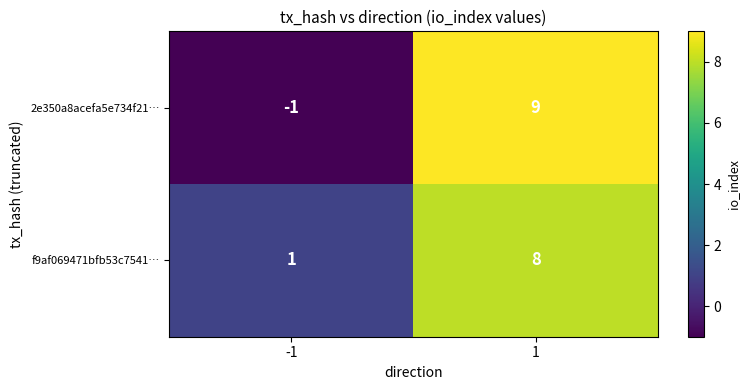

What is the difference between the 2e350a8acefa5e734f21… values at 1 and -1?

10